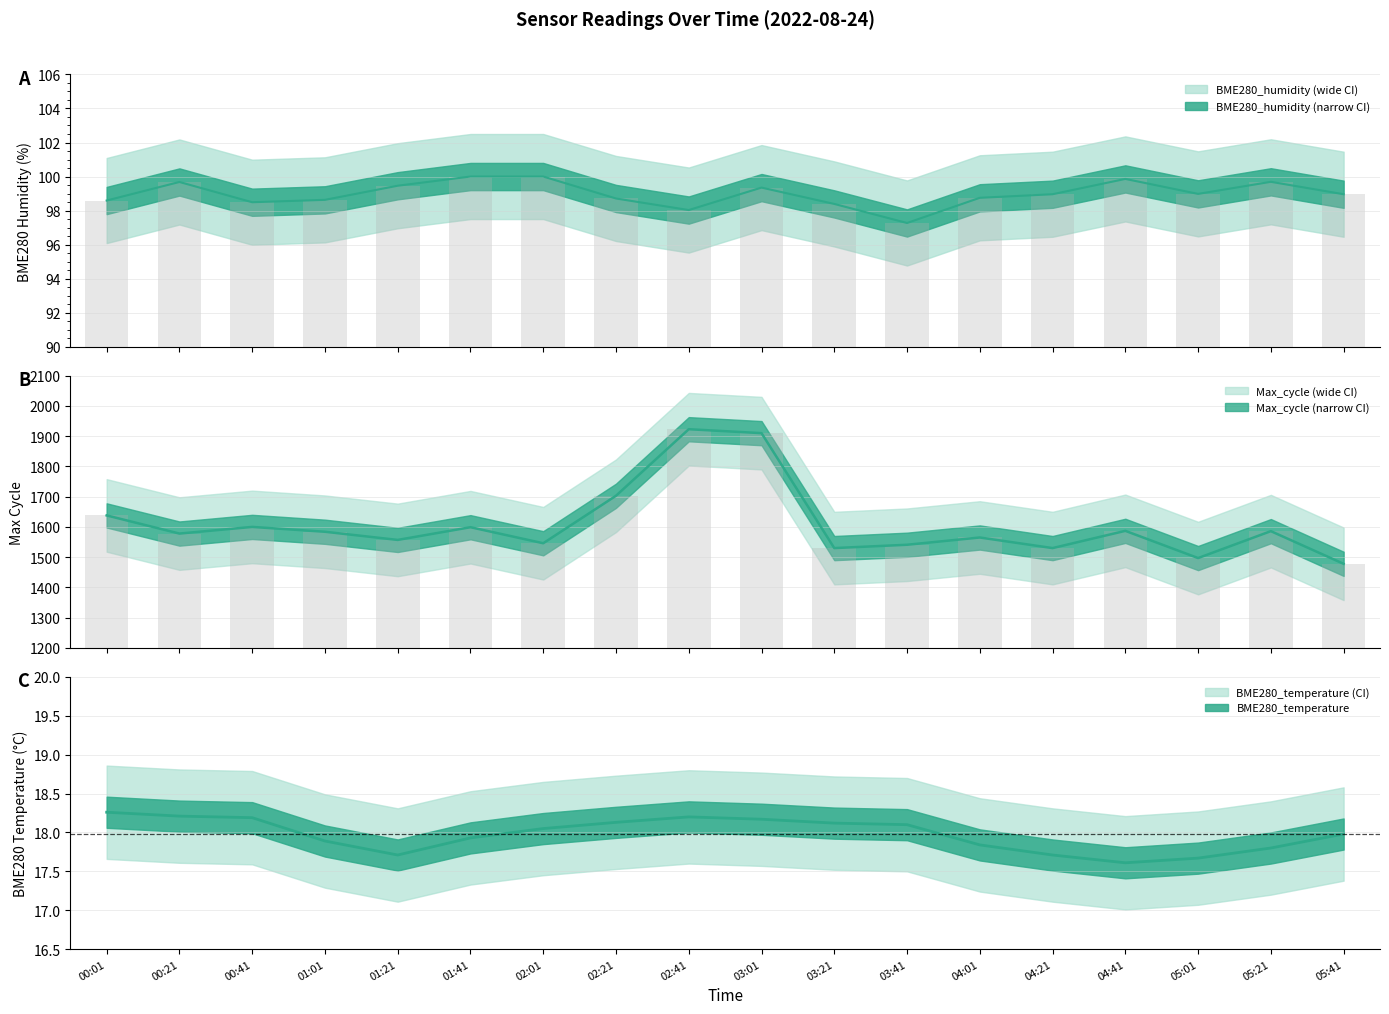

What is the label of the 14th bar from the right?

01:21